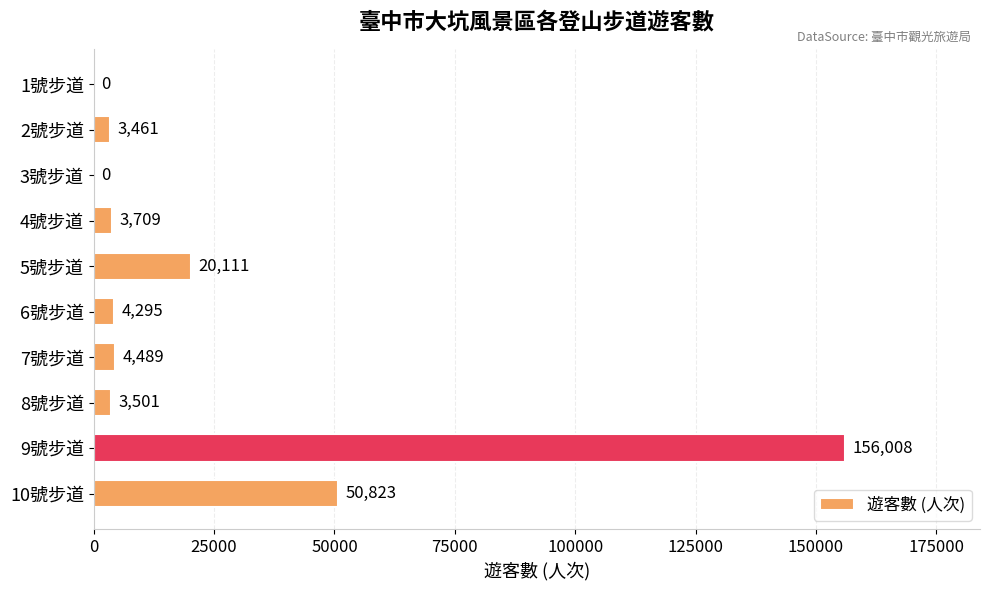

Which label corresponds to the largest value in the chart?

9號步道